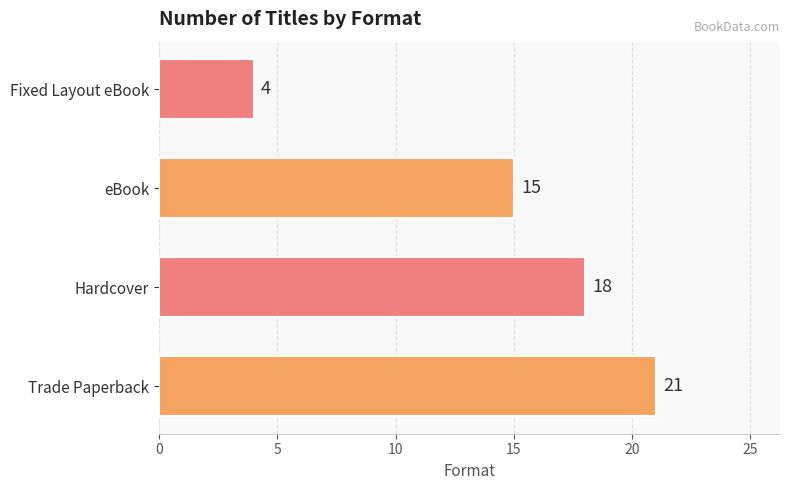

What is the change in value from Trade Paperback to Hardcover?

-3